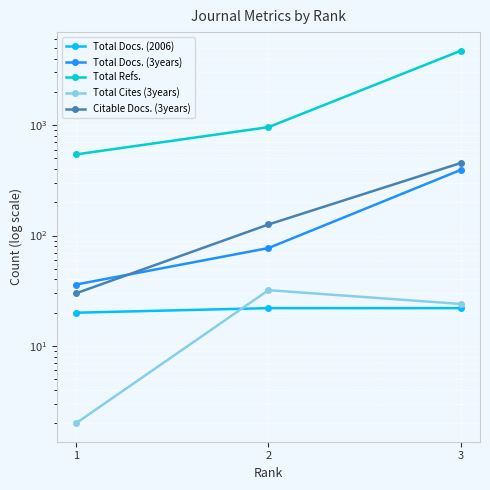

How many values in the Citable Docs. (3years) series are below 126?

1